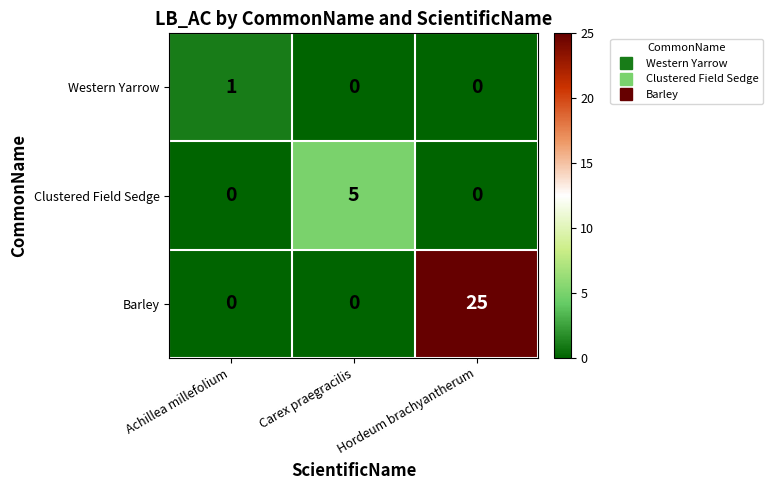

What is the spread (max minus min) of values at Hordeum brachyantherum?

25